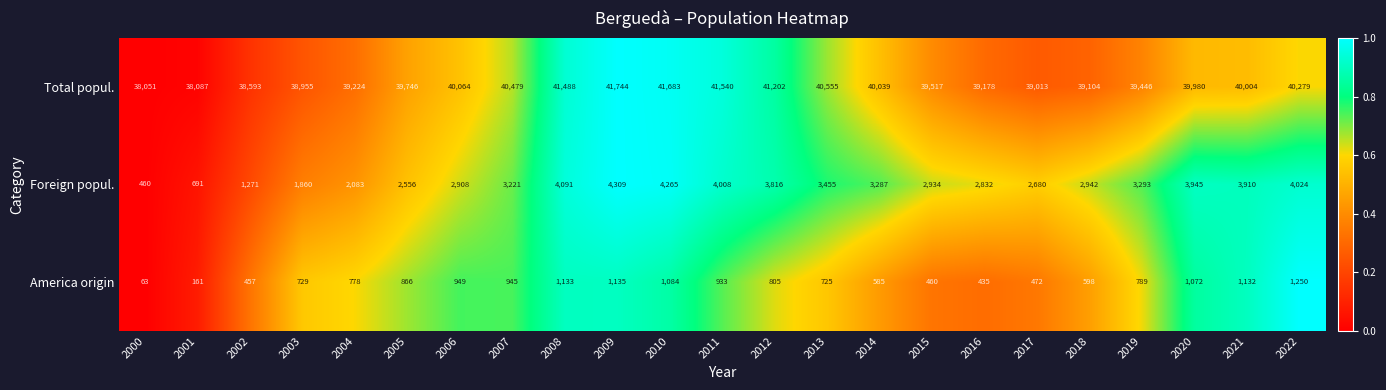

List the series in order of their peak value, highest first.

Total popul., Foreign popul., America origin